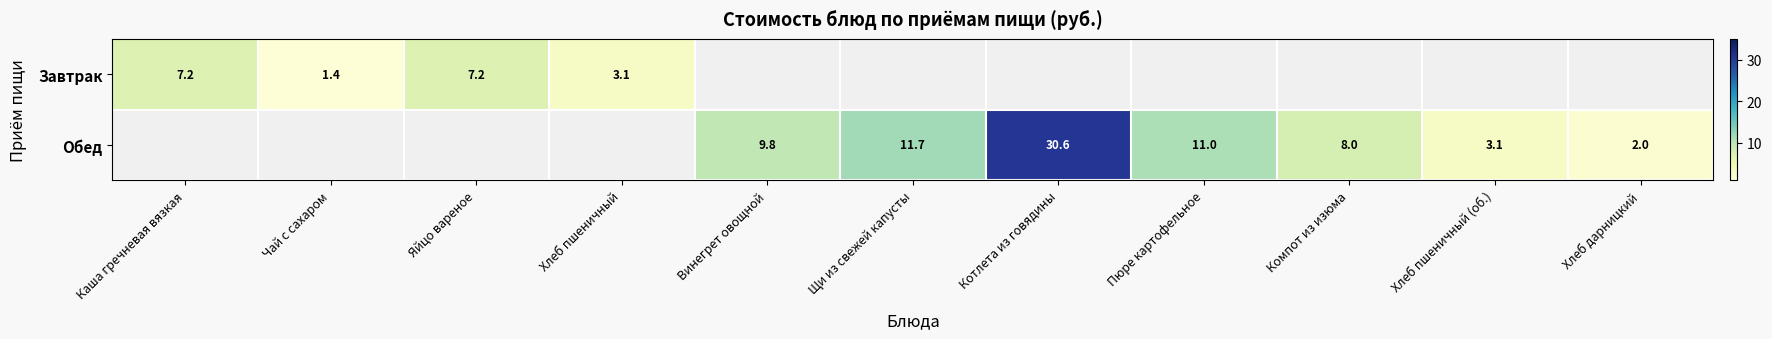

Is it true that Завтрак equals 3.1 at Хлеб пшеничный?

True